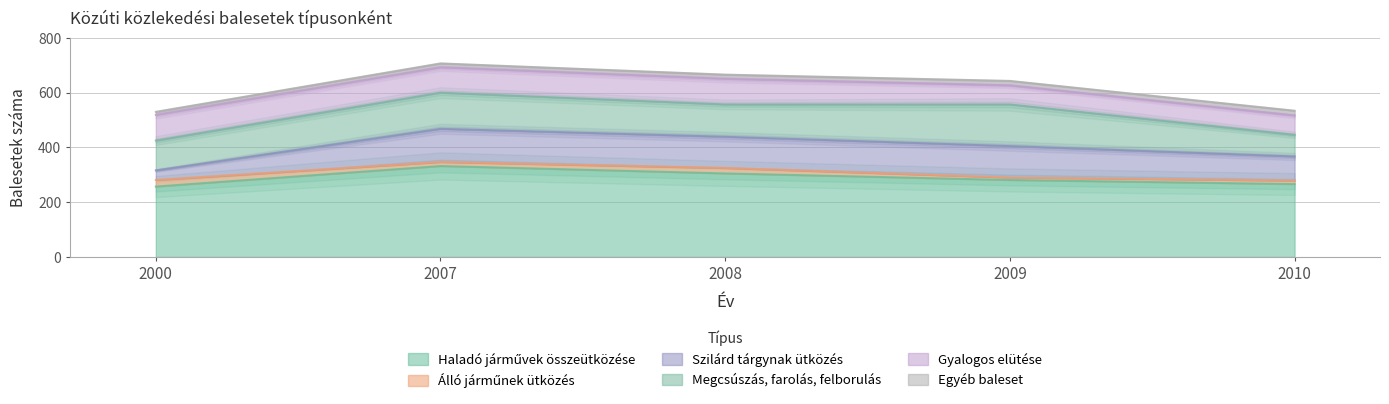

How many categories are shown in the chart?

5